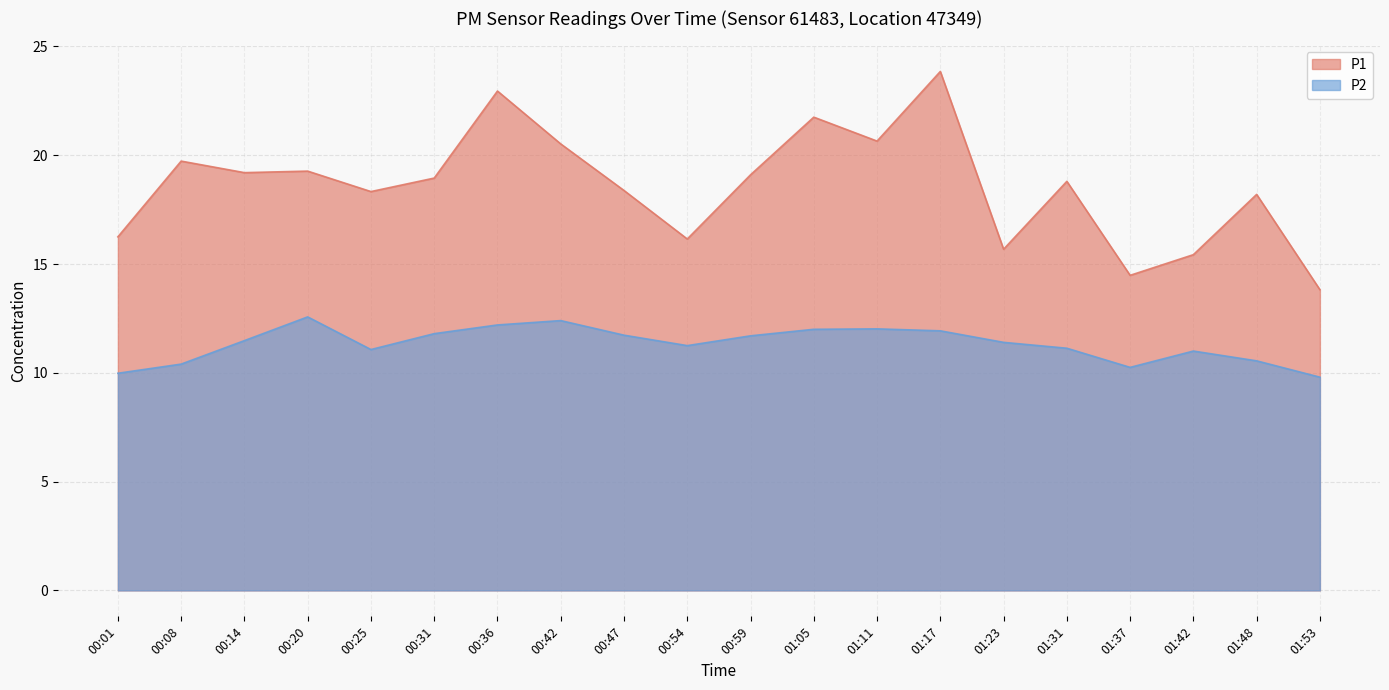

What is the value of the P1 point at the 14th from the left?

23.9